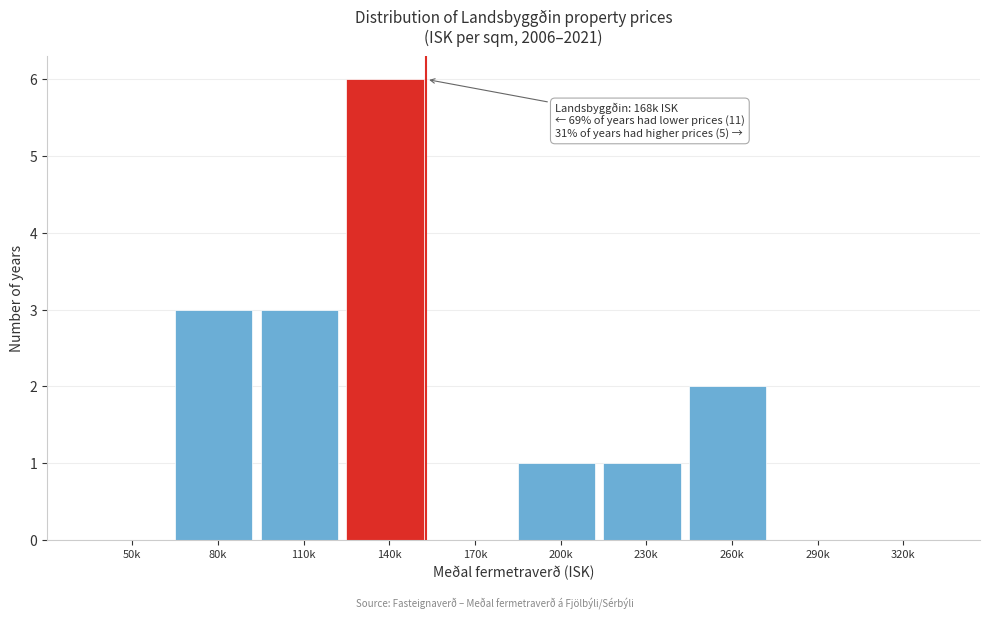

Reading left to right, what are all the values shown in this chart?

50k=0	80k=3	110k=3	140k=6	170k=0	200k=1	230k=1	260k=2	290k=0	320k=0